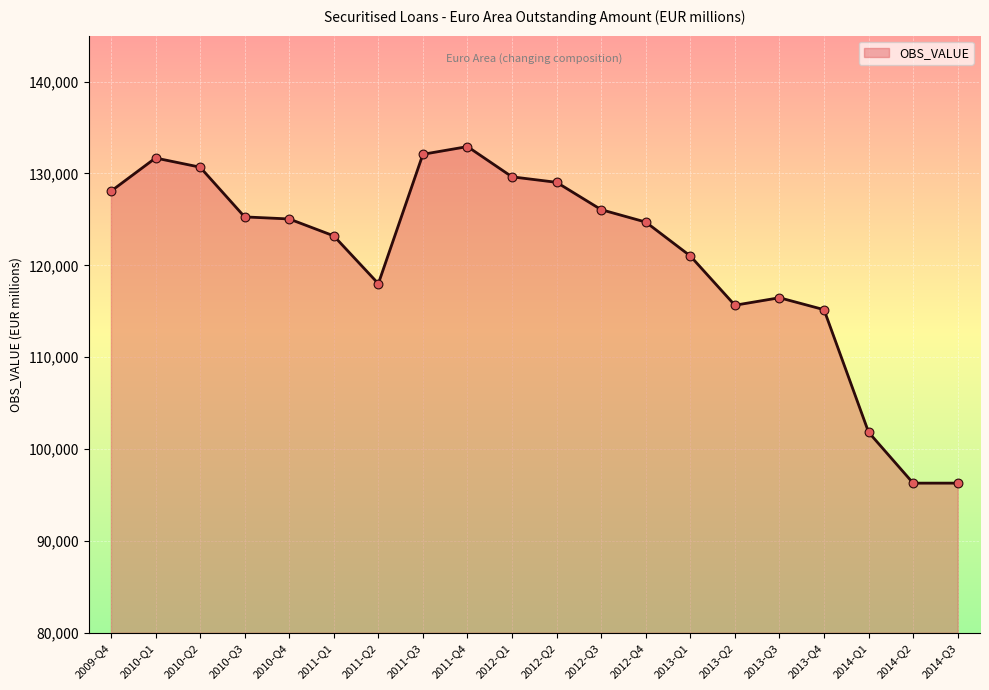

Approximately how many times larger is the value at 2013-Q1 compared to 2012-Q2?

0.9